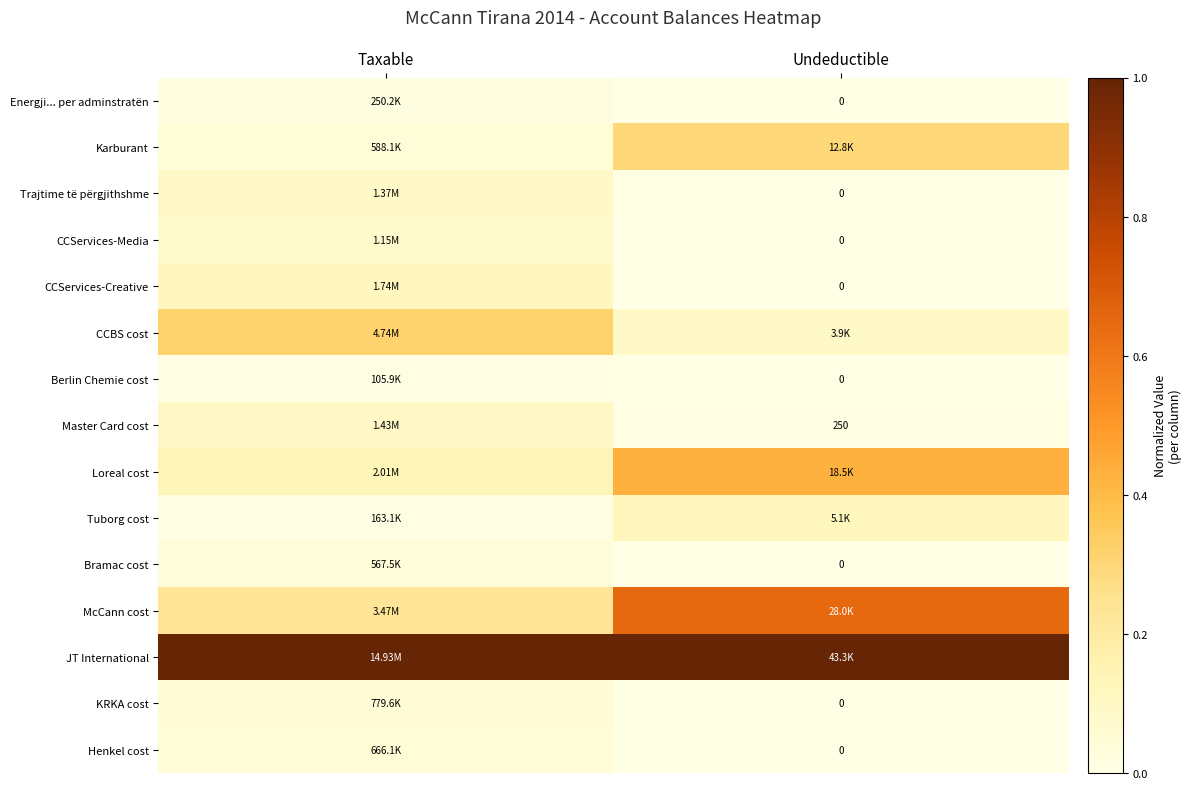

What is the difference between the McCann cost values at Taxable and Undeductible?

0.4